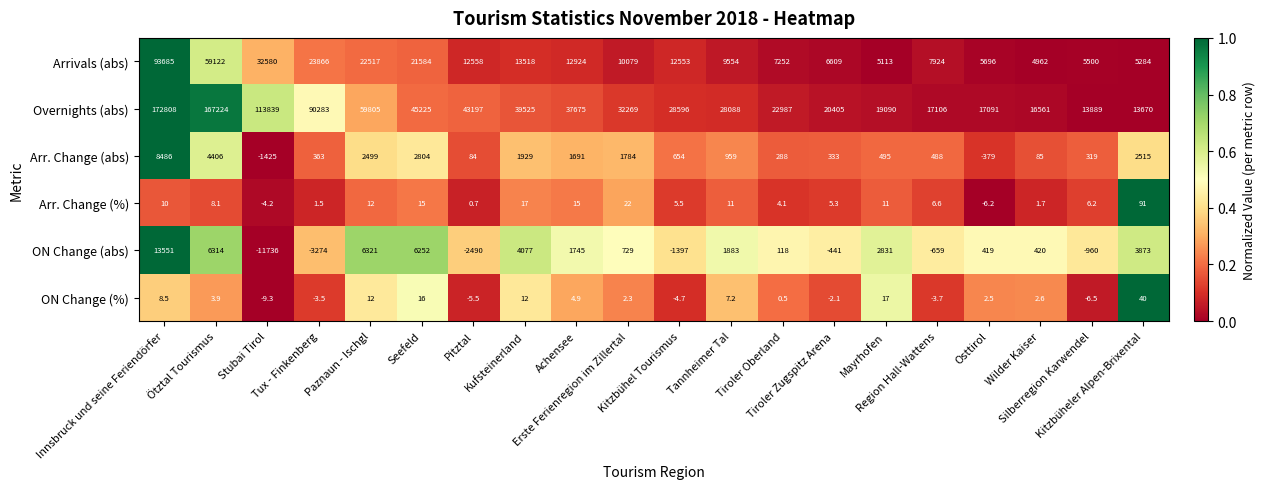

Rank the series by their maximum value, from lowest to highest.

ON Change (%), Arr. Change (%), Arr. Change (abs), ON Change (abs), Arrivals (abs), Overnights (abs)